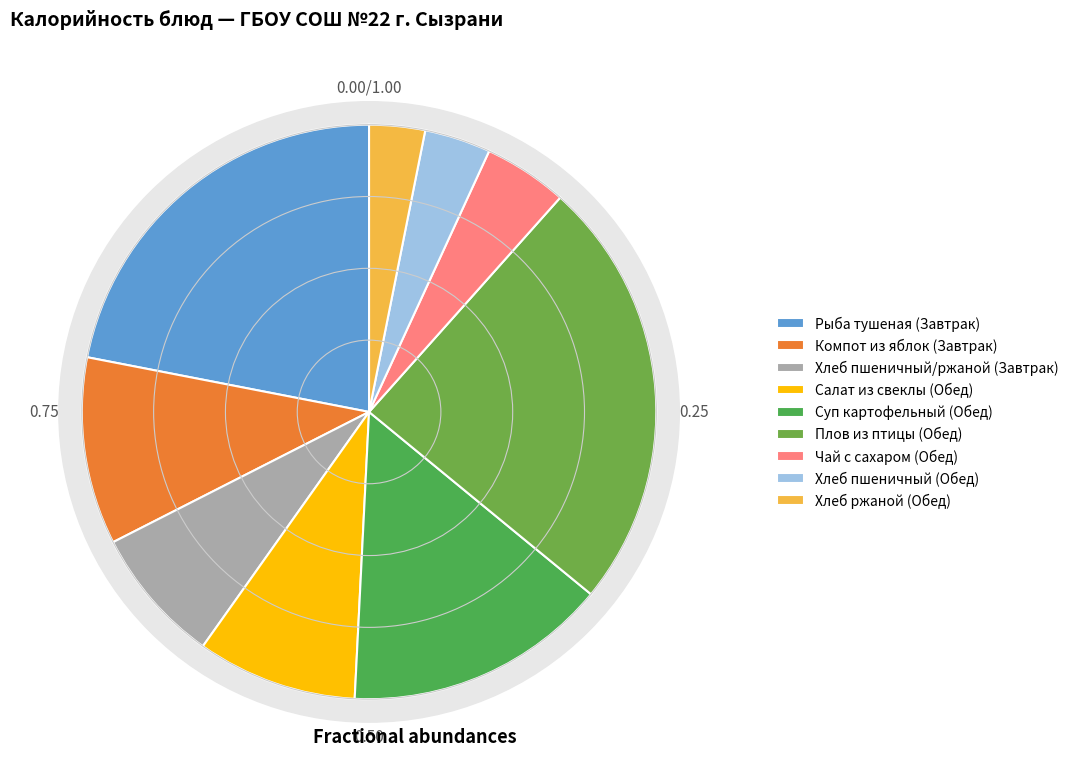

What percentage is NOT represented by Хлеб пшеничный (Обед)?

96.3%